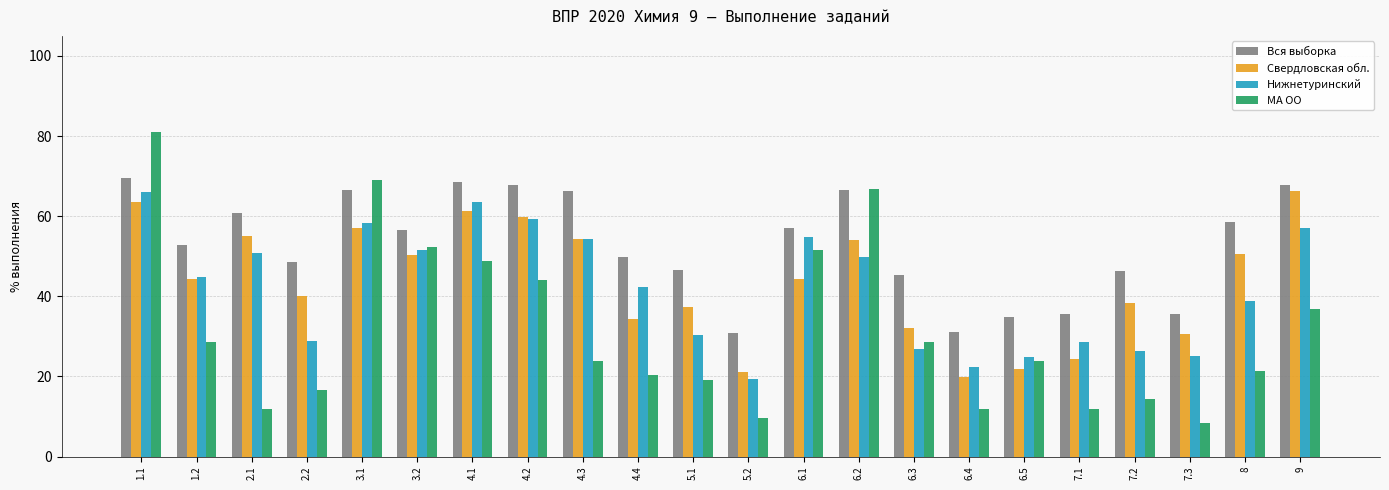

Which series has the largest range (max minus min)?

МА ОО